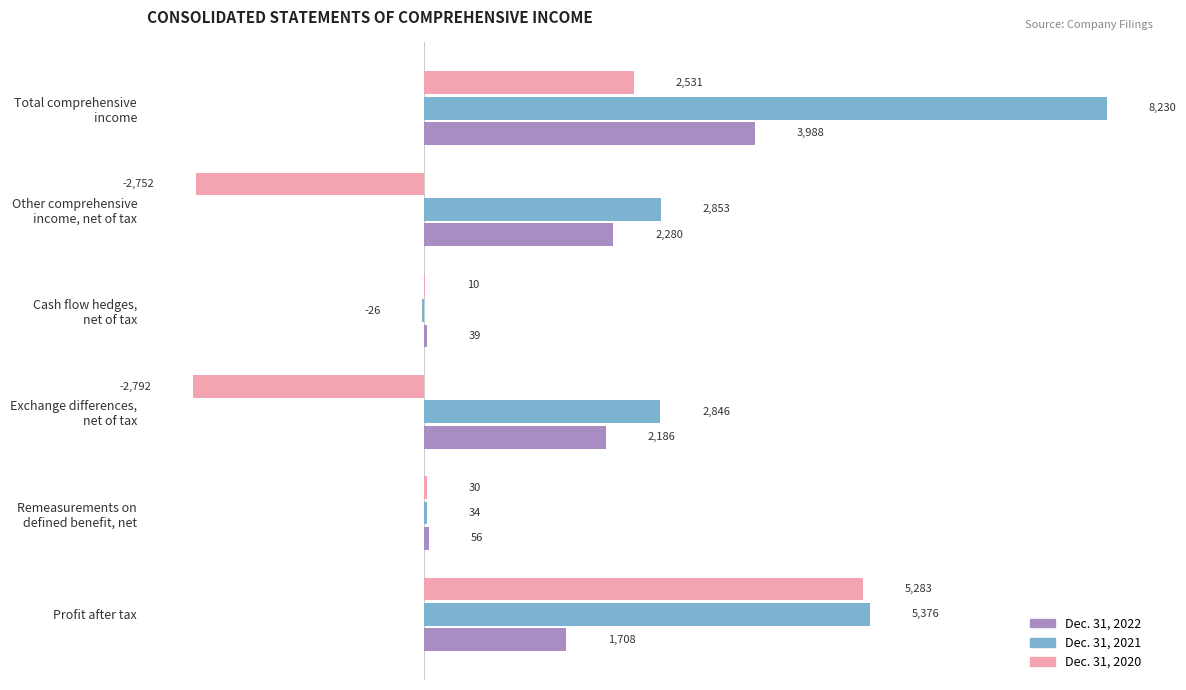

Which series has the widest spread of values?

Dec. 31, 2021